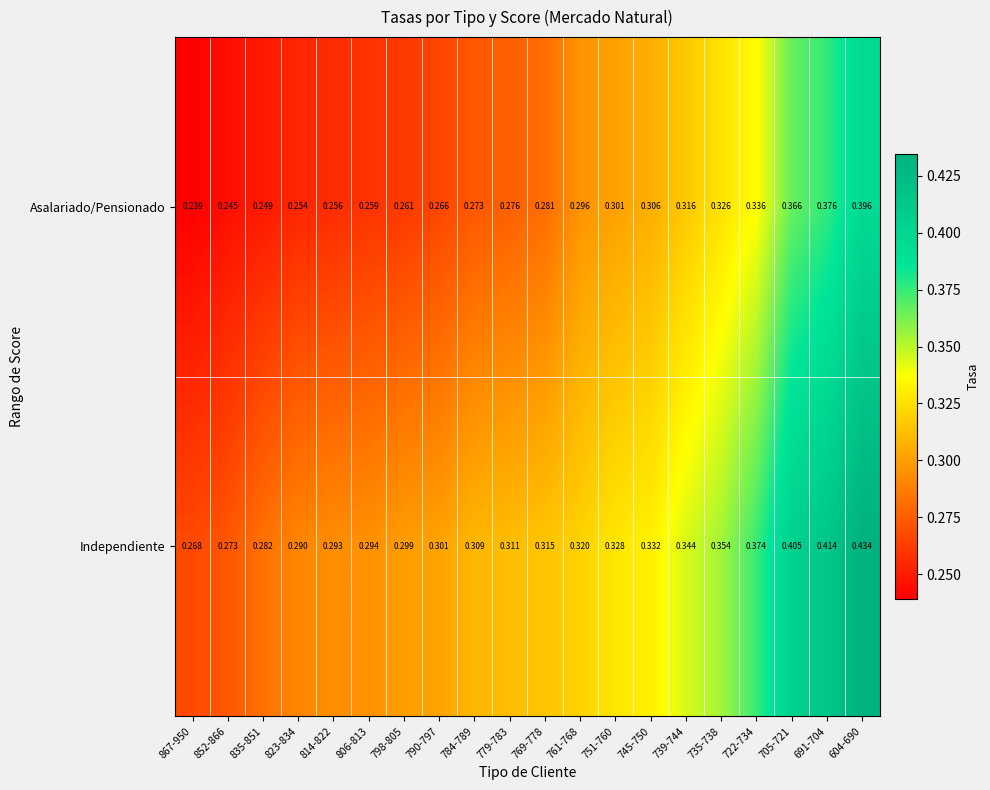

Which series has the largest range (max minus min)?

Independiente